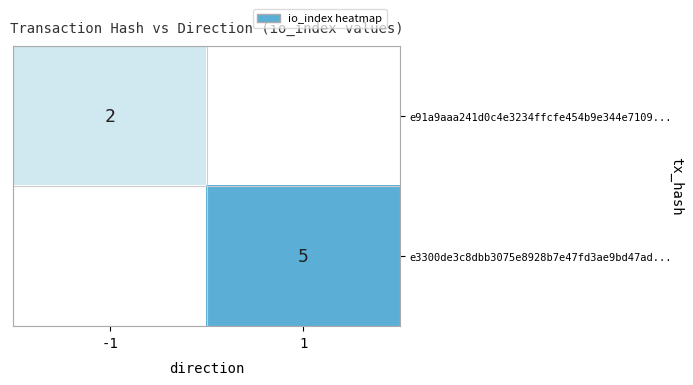

True or false: e3300de3c8dbb3075e8928b7e47fd3ae9bd47ad... has a value of 7 at 1.

False